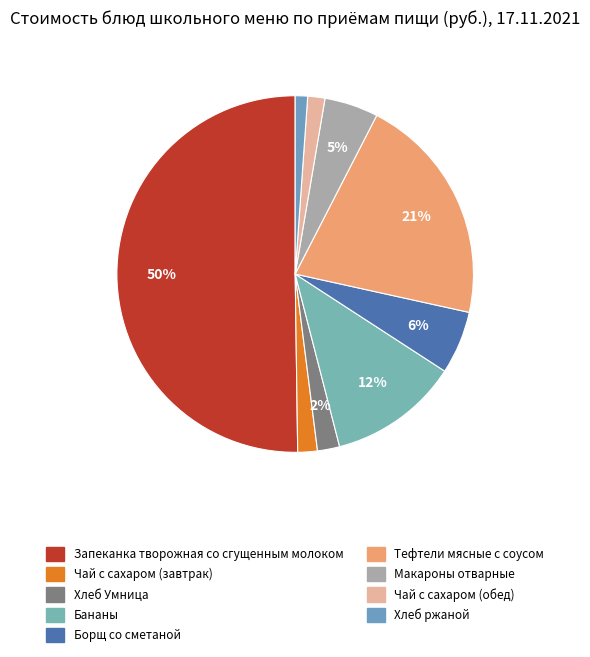

Which has a higher value, Макароны отварные or Запеканка творожная со сгущенным молоком?

Запеканка творожная со сгущенным молоком